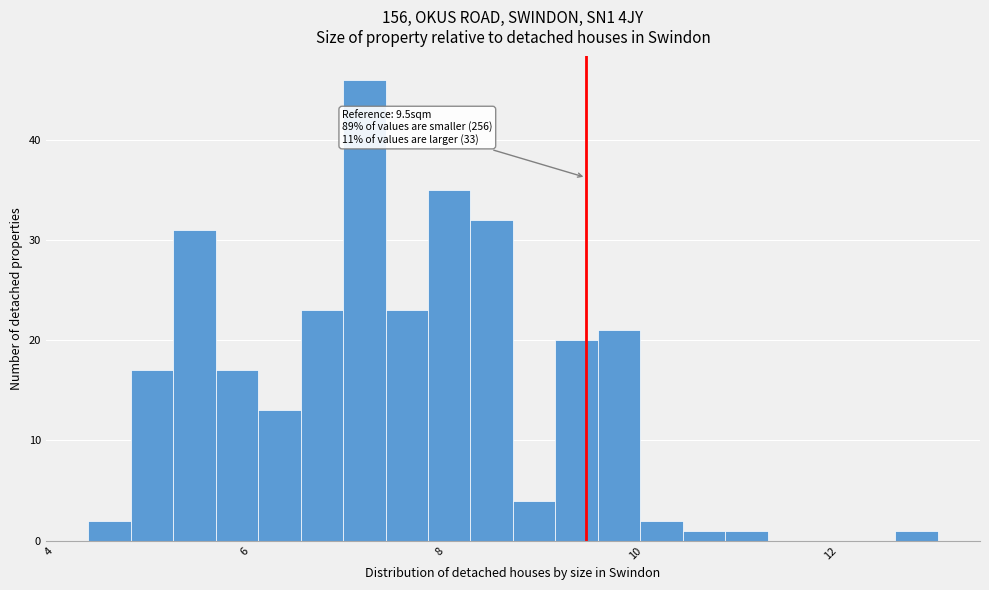

Read against the x-axis, roughly where is the centre of the tallest bar?

7.2